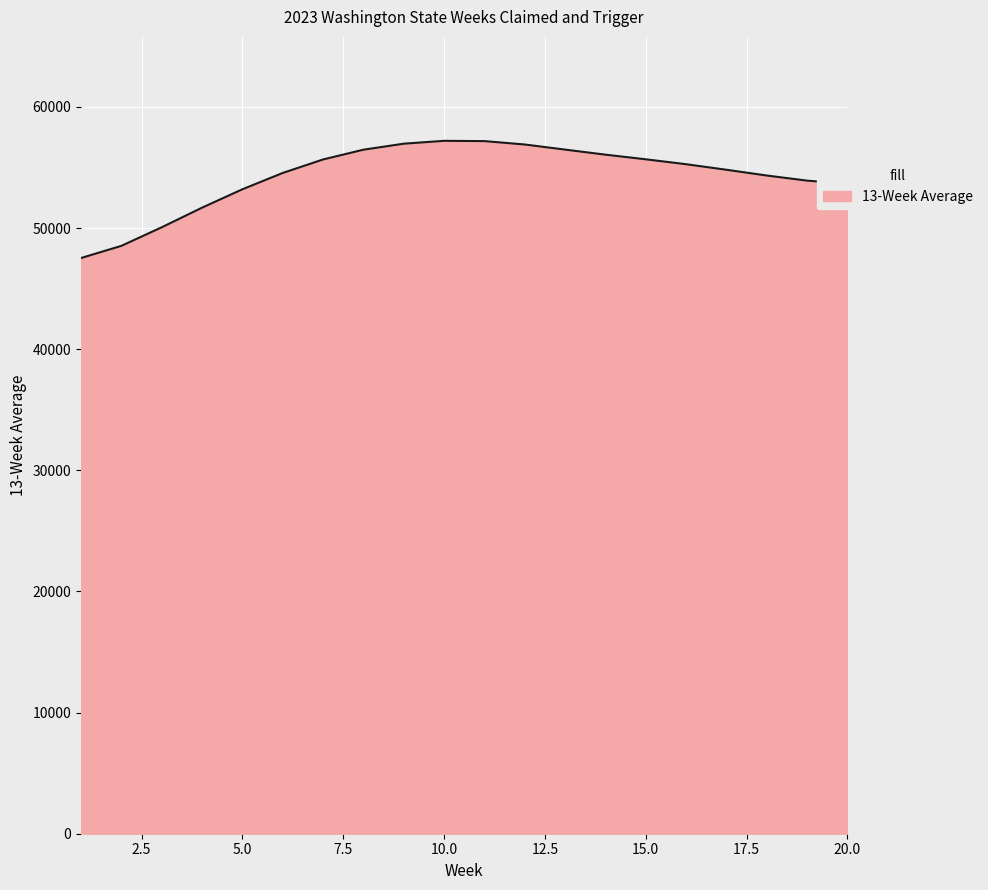

Count the number of categories in the chart.

20